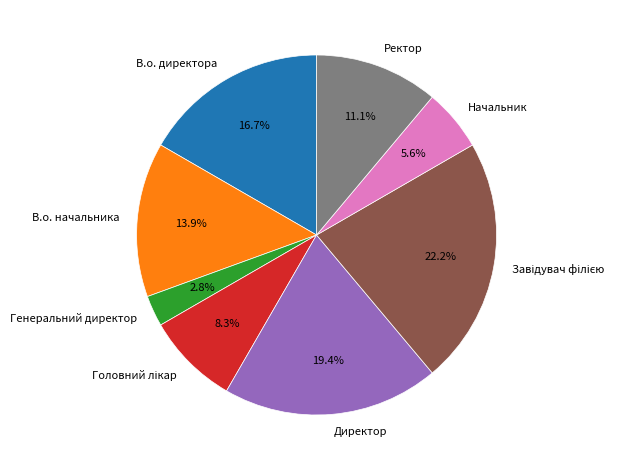

Count the number of slices in the pie.

8